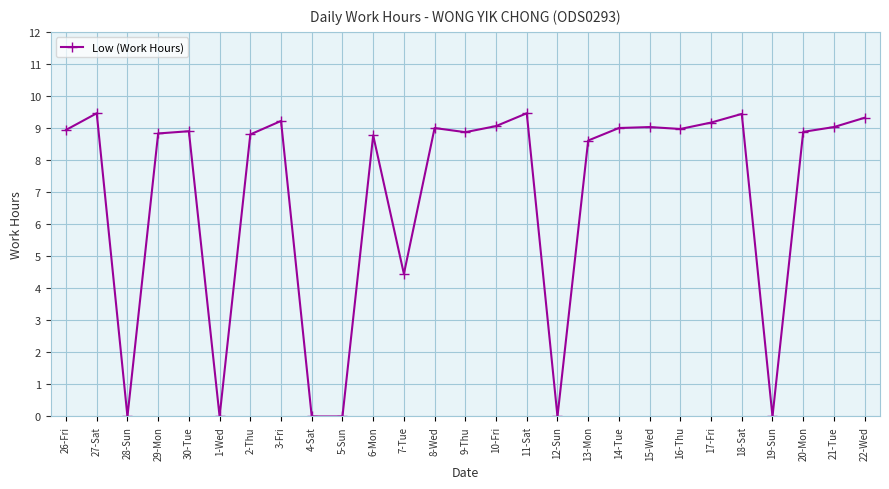

How many categories are shown in the chart?

27